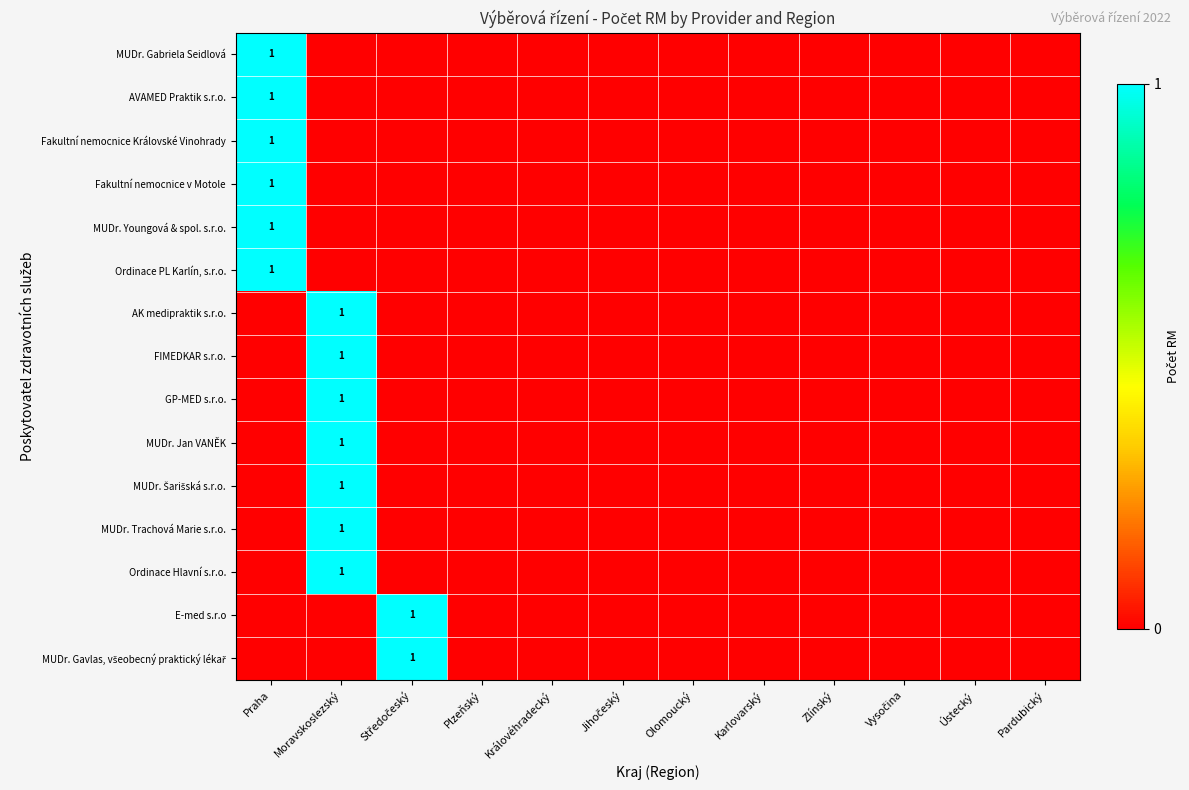

At which category does the chart reach its peak across all series?

Praha